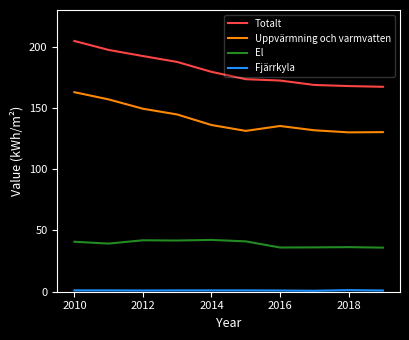

Which series has the largest total across all categories?

Totalt